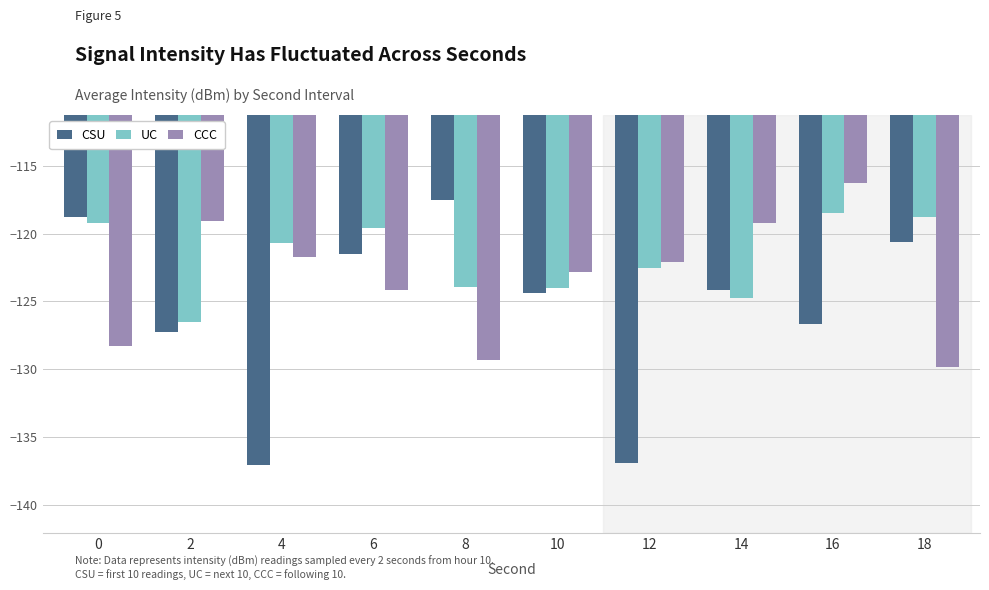

Rank the series at 18 from lowest to highest value.

CCC, CSU, UC